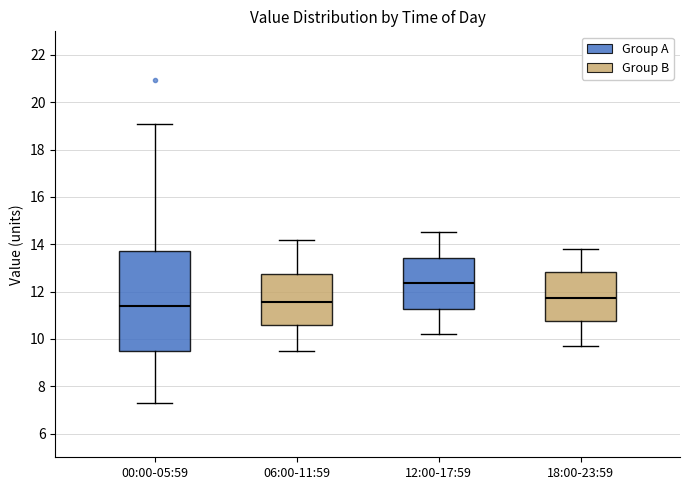

Reading left to right, transcribe this box plot: for each box, give where its median line is, the range the box spans, and where its two whiskers end, as read against the y-axis. The values are not printed on the chart, so give them approximately, as read against the axis.

00:00-05:59: median 11.4, box 9.4 to 13.8, whiskers 7.4 to 19.0
06:00-11:59: median 11.6, box 10.6 to 12.8, whiskers 9.6 to 14.2
12:00-17:59: median 12.4, box 11.2 to 13.4, whiskers 10.2 to 14.6
18:00-23:59: median 11.8, box 10.8 to 12.8, whiskers 9.8 to 13.8